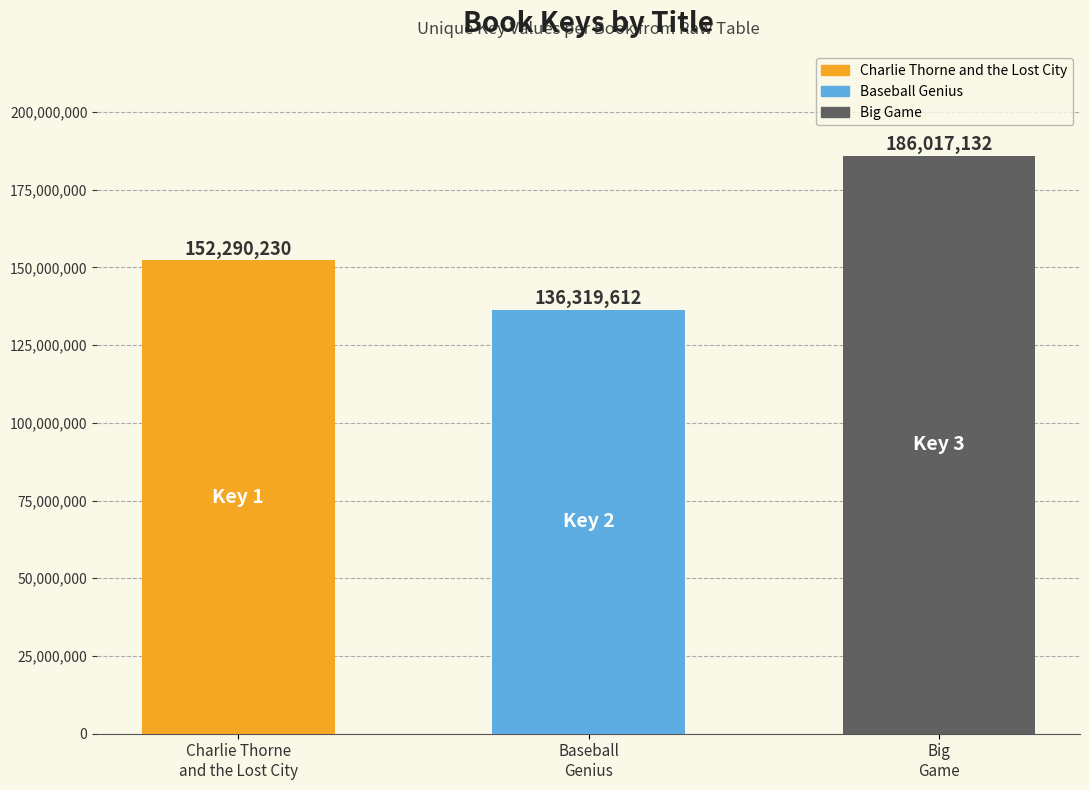

The value at Baseball
Genius is 217746106. True or false?

False